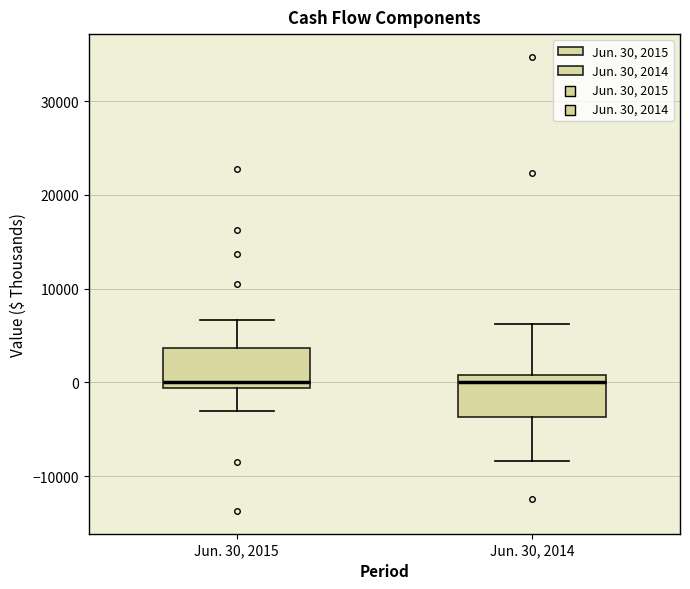

Where does the upper whisker of the box for Jun. 30, 2014 end on the y-axis? The values are not printed on the chart, so give them approximately, as read against the axis.

6000